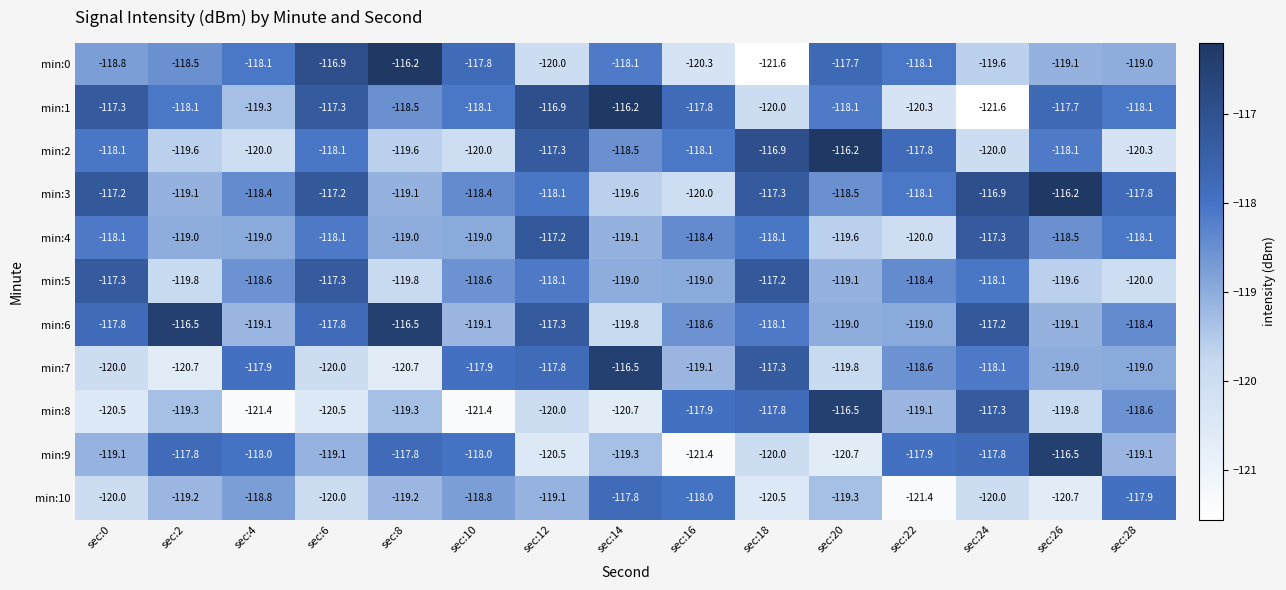

Which series has the largest total across all categories?

min:3